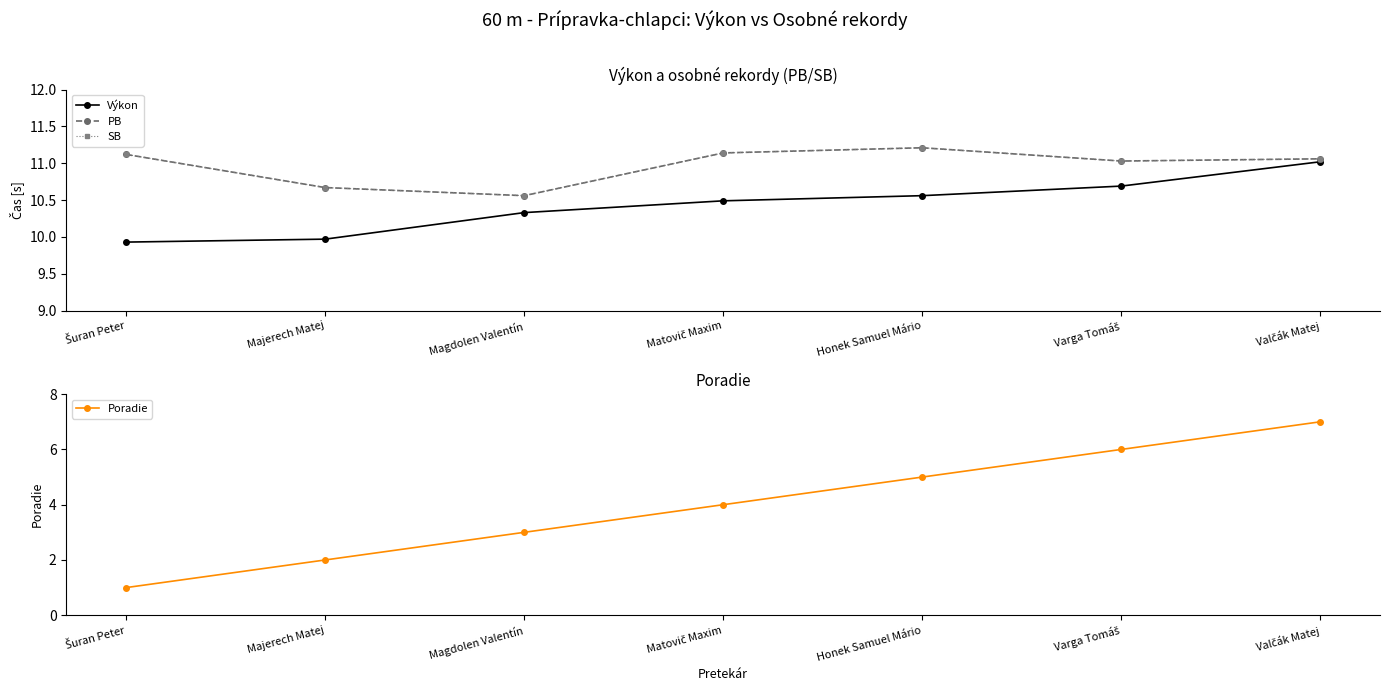

What is the spread (max minus min) of values at Majerech Matej?

8.7